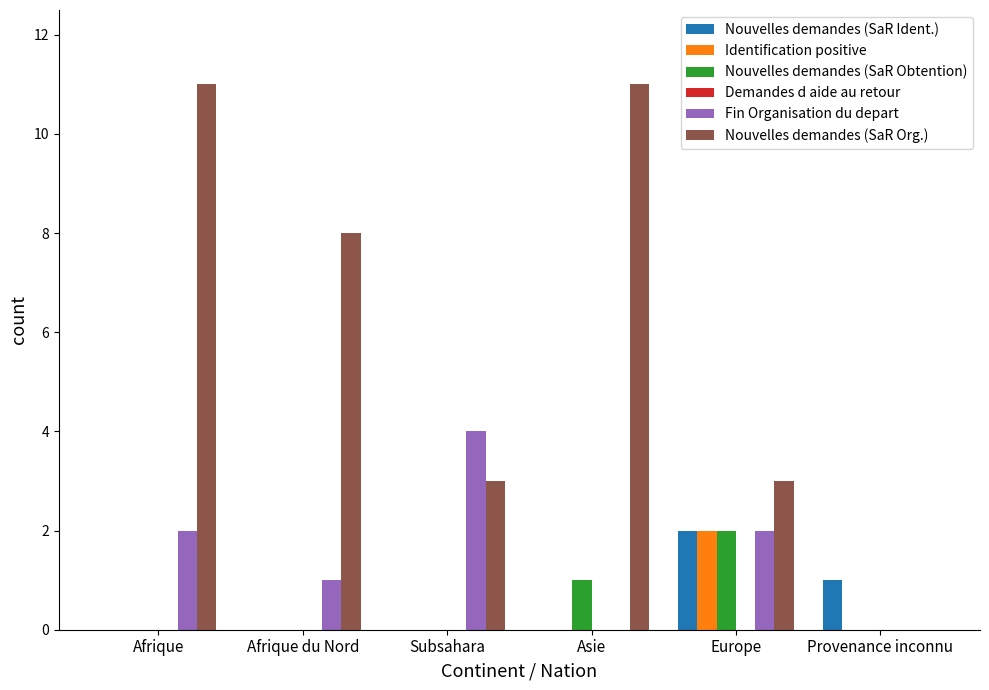

At which label does Identification positive reach its peak?

Europe